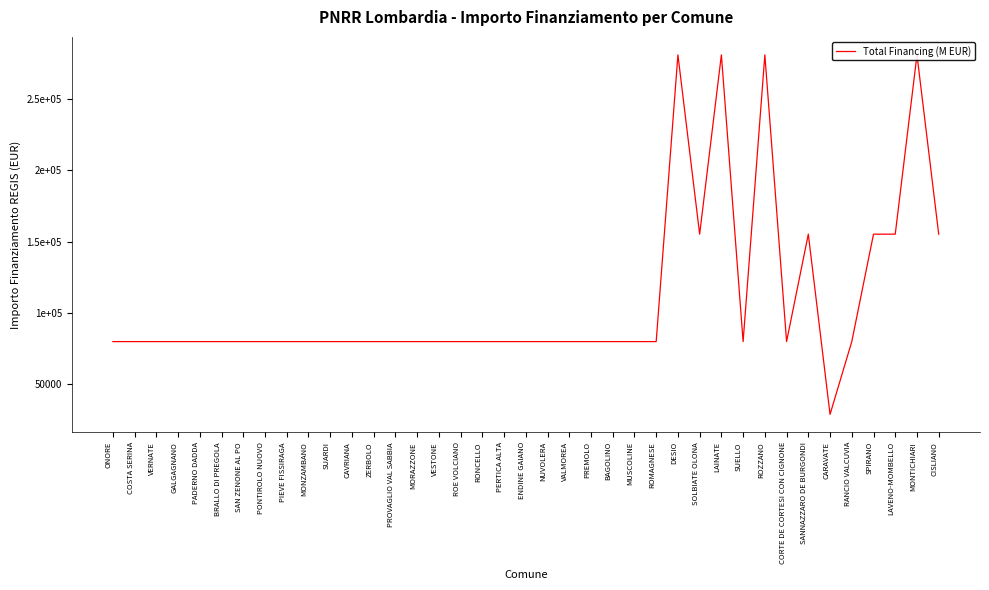

True or false: the data shows 79922 at VALMOREA.

True